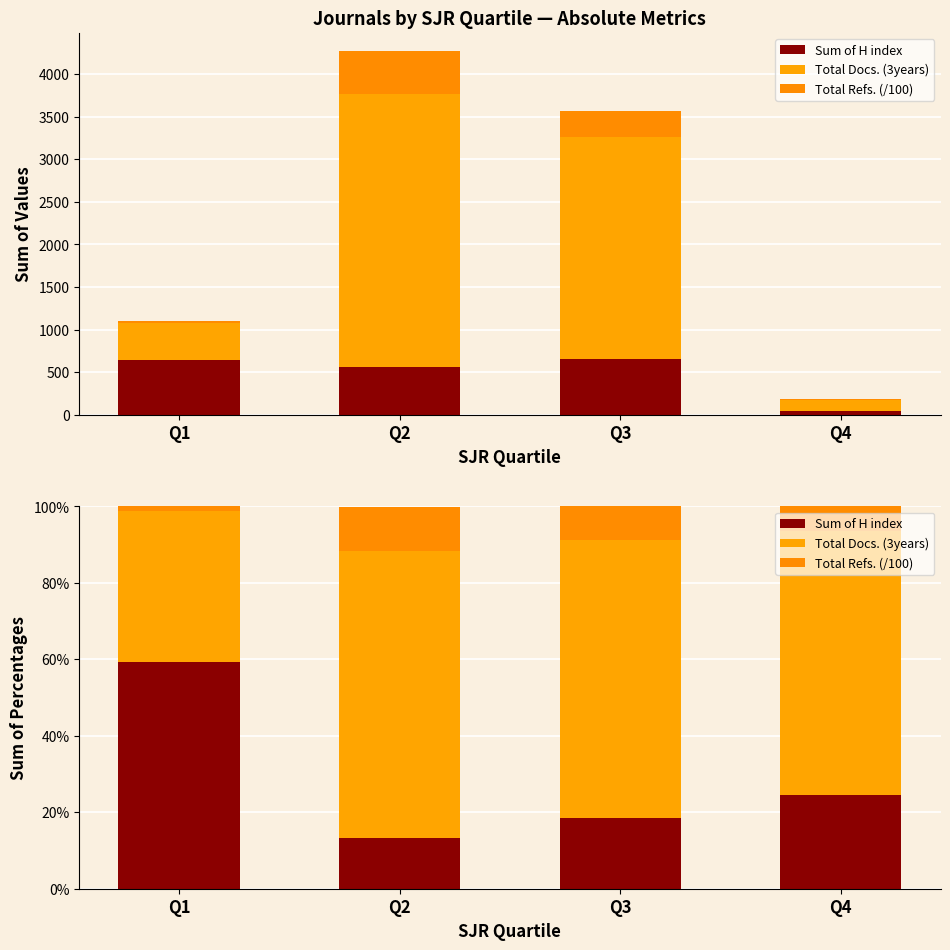

What is the total value across all series at Q2?

100.0